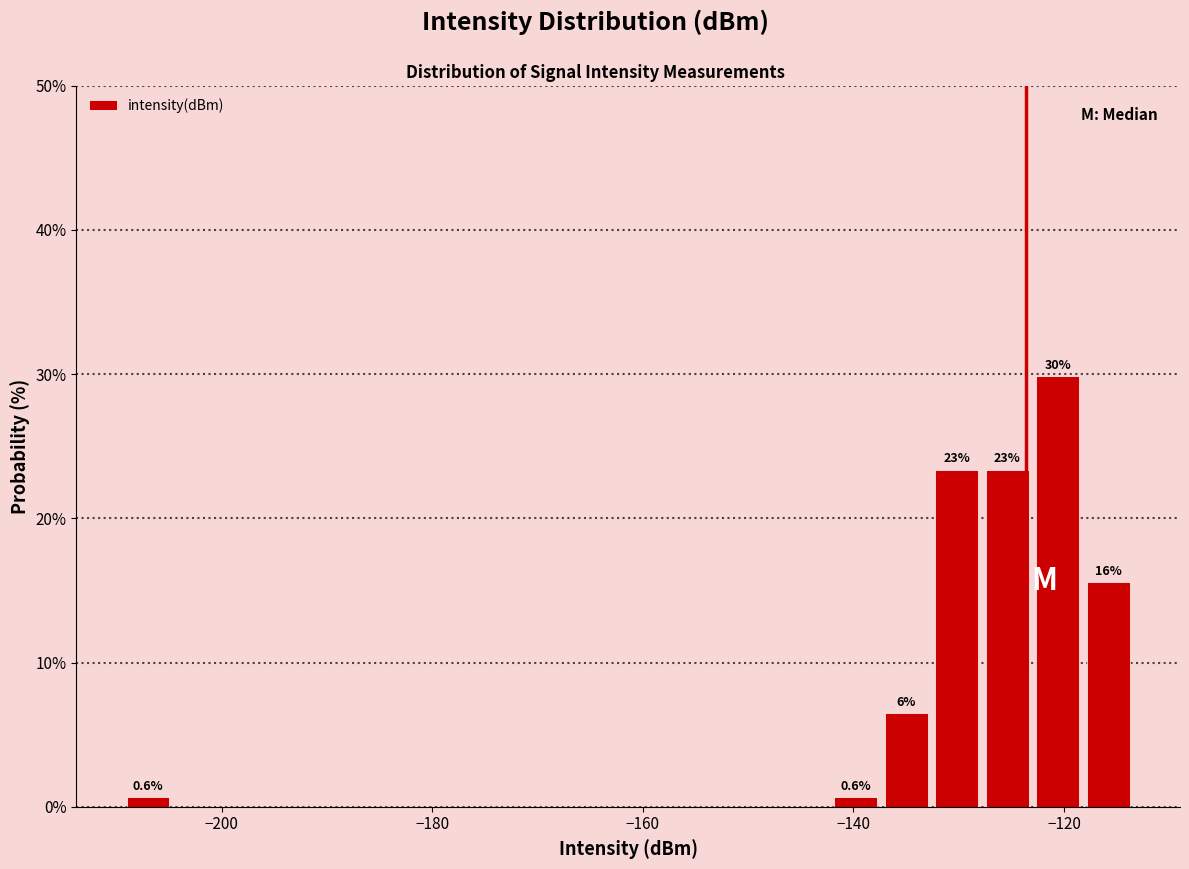

Around what value on the x-axis is the tallest bar? Give the approximate position of its centre, as read against the axis.

-120